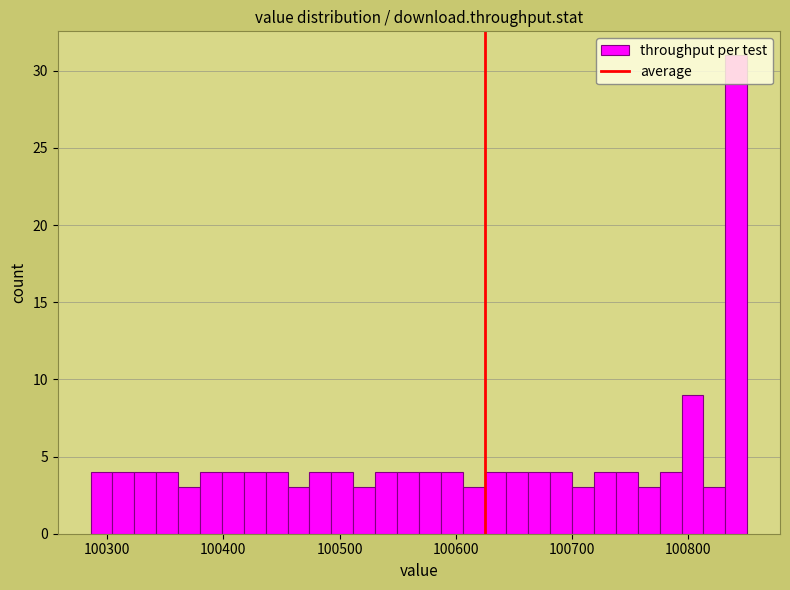

Around what value on the x-axis is the tallest bar? Give the approximate position of its centre, as read against the axis.

100840